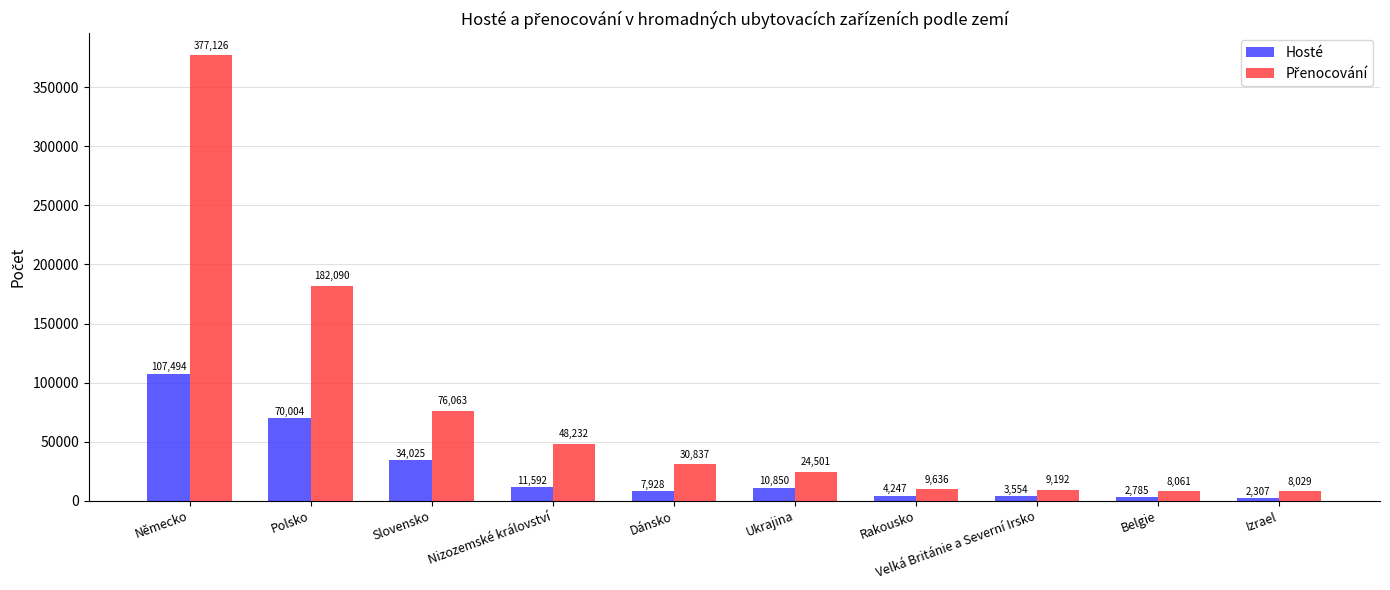

Where is Hosté nearest to the value 54900?

Polsko